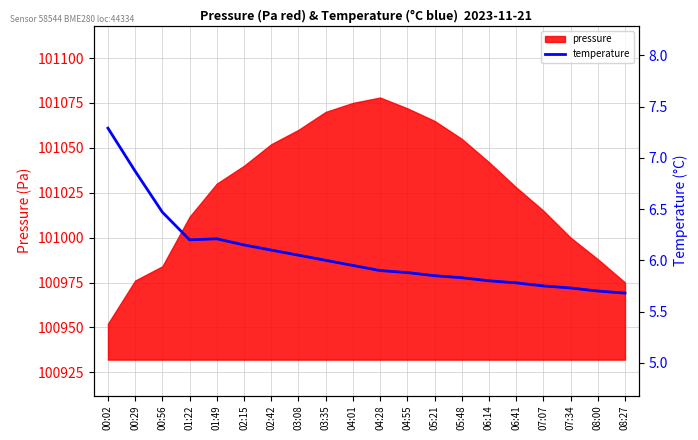

What position from the right is 03:35?

12